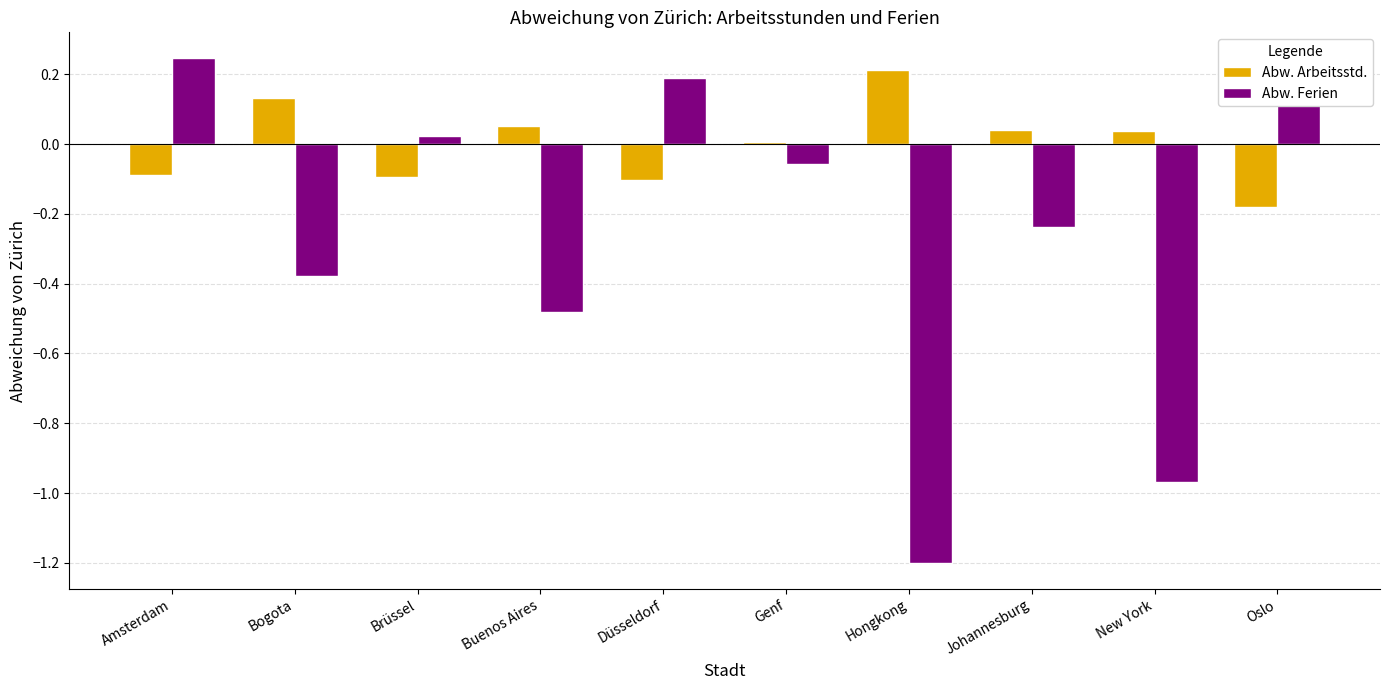

What is the difference between the second highest and minimum values in the Abw. Ferien series?

1.4